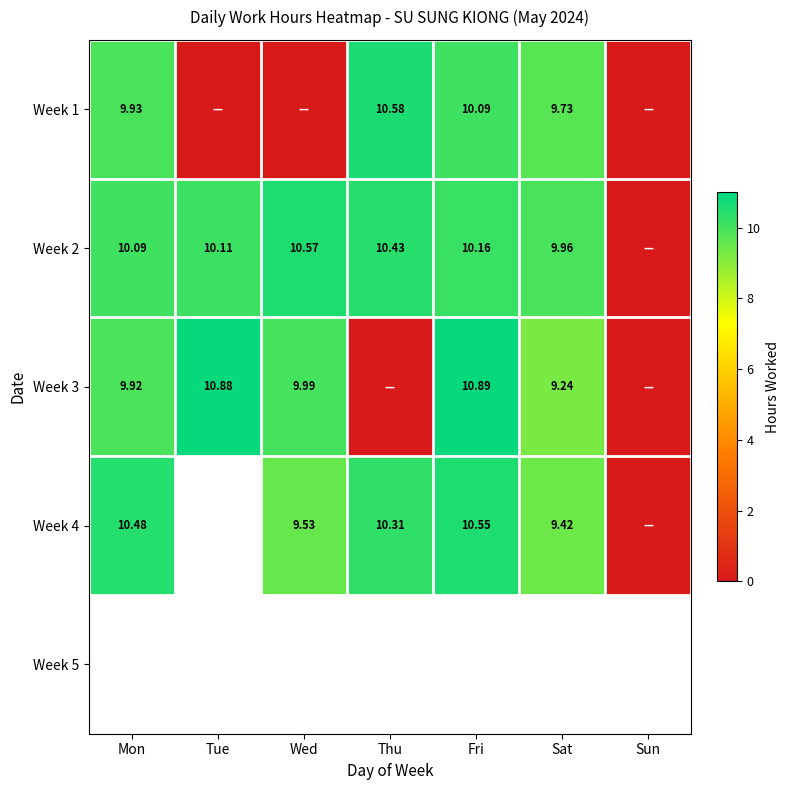

What is the difference between the highest and lowest values at Thu?

10.6